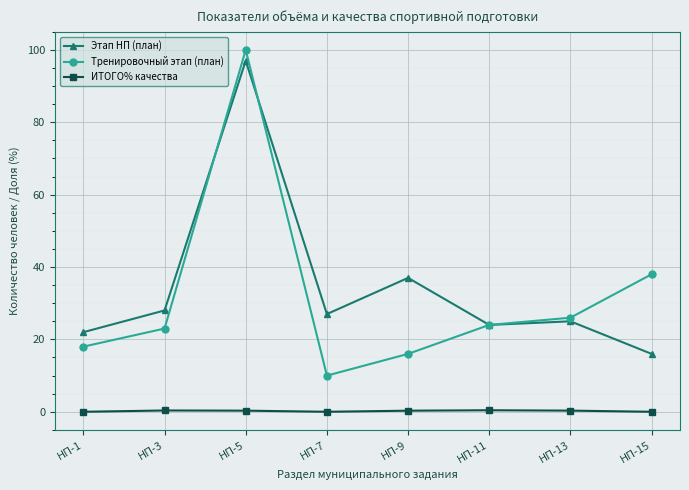

At which label does Этап НП (план) reach its peak?

НП-5